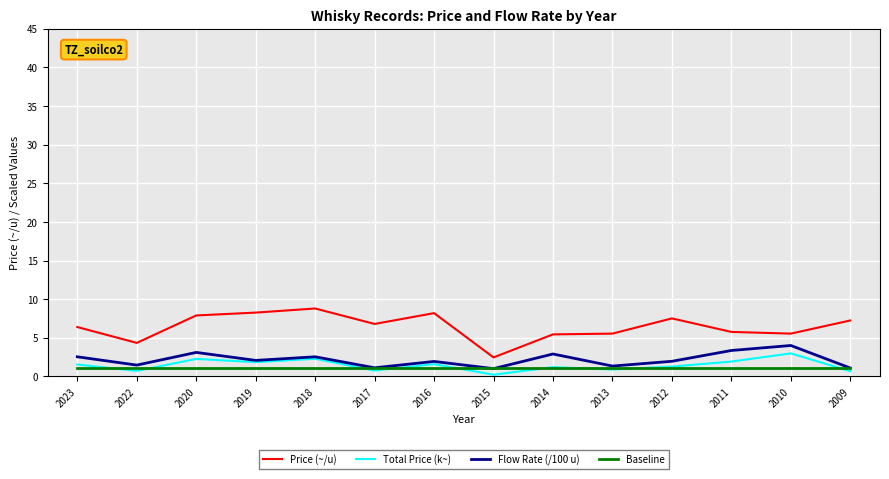

What is the total value across all series at 2019?

13.4